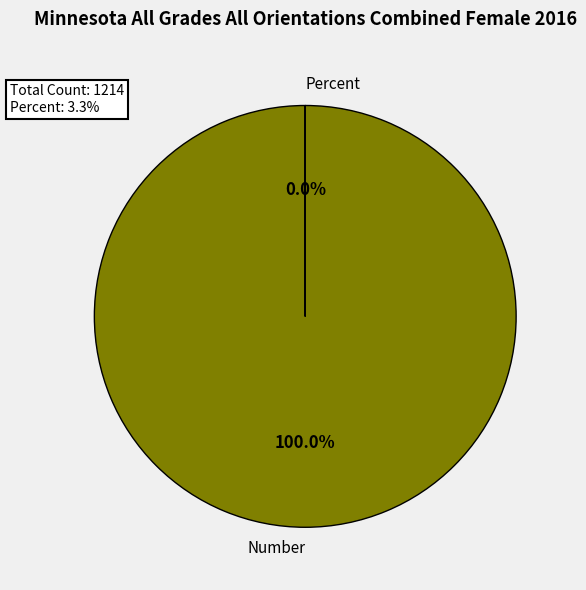

How many slices are in this pie chart?

2